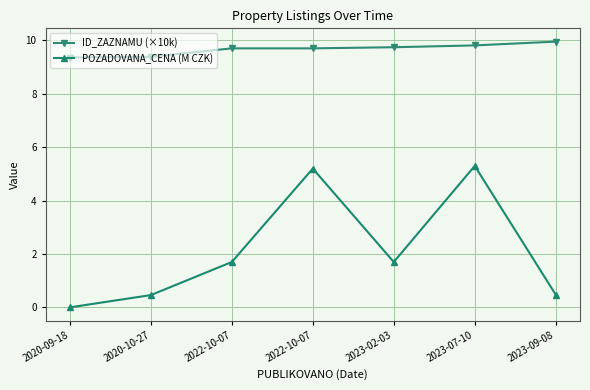

Reading right to left, what are all the values shown in this chart?

ID_ZAZNAMU (×10k): 10.0	9.8	9.7	9.7	9.7	9.4	9.4
POZADOVANA_CENA (M CZK): 0.5	5.3	1.7	5.2	1.7	0.5	0.0